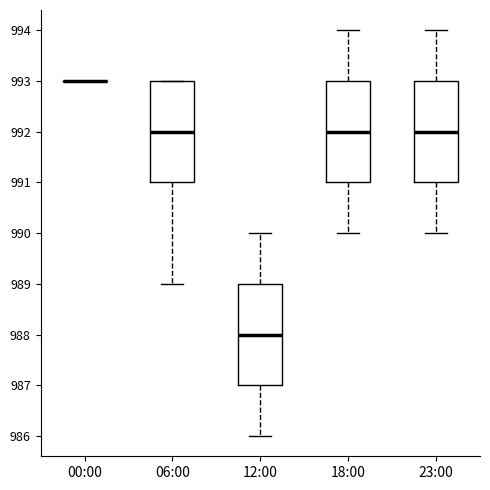

Where is the lower edge of the box for 06:00 on the y-axis? The values are not printed on the chart, so give them approximately, as read against the axis.

991